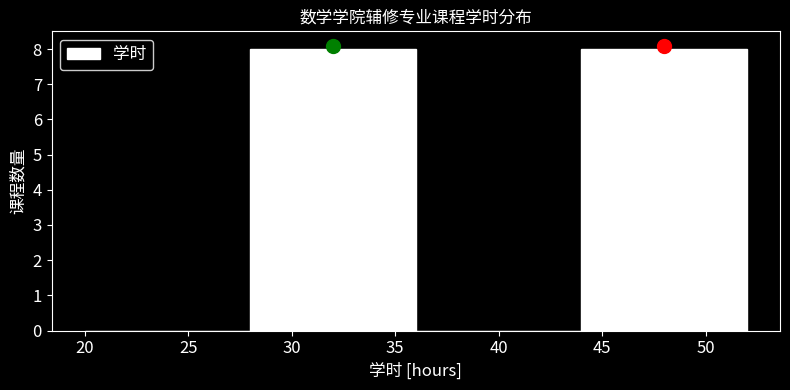

Reading left to right, transcribe this chart: for each bar, give the range it covers on the x-axis and its height. The values are not printed on the chart, so give them approximately, as read against the axis.

20 to 28: 0
28 to 36: 8
36 to 44: 0
44 to 52: 8